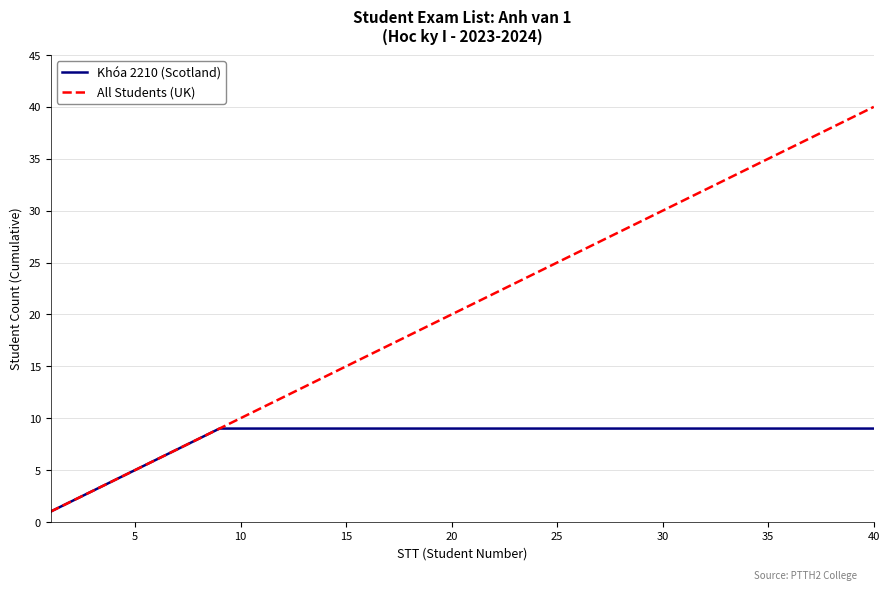

What is the maximum value shown in the chart?

40